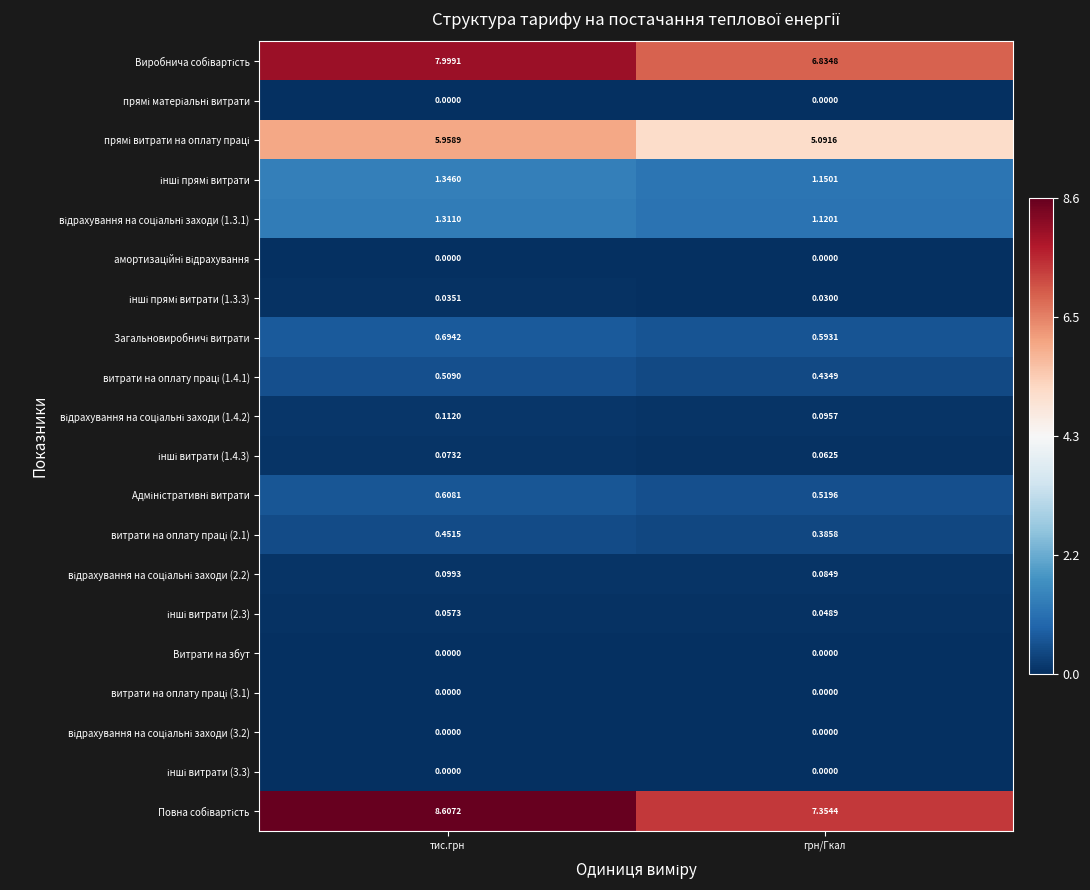

Which label corresponds to the largest value in the chart?

тис.грн